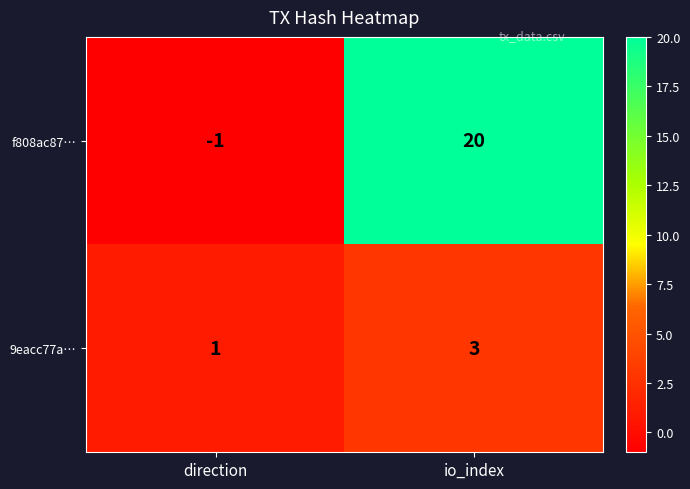

At which label is f808ac87… closest to 9?

direction